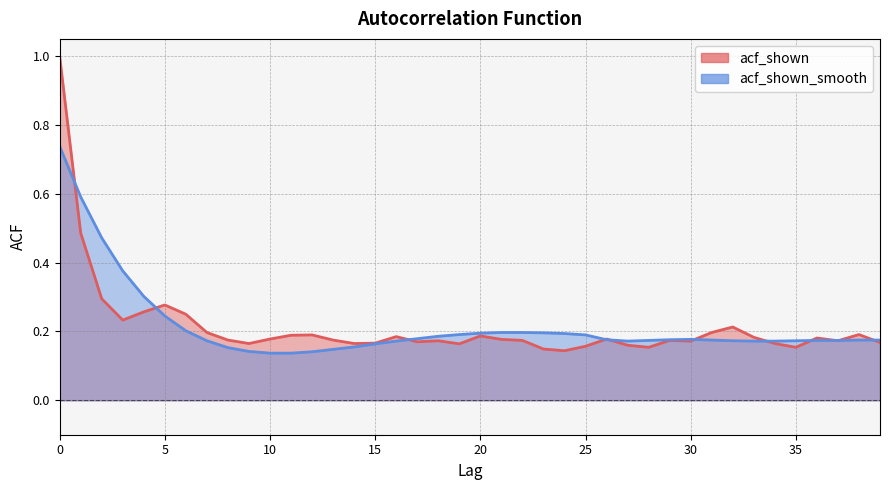

After their last crossing, which series has the higher values: acf_shown or acf_shown_smooth?

acf_shown_smooth